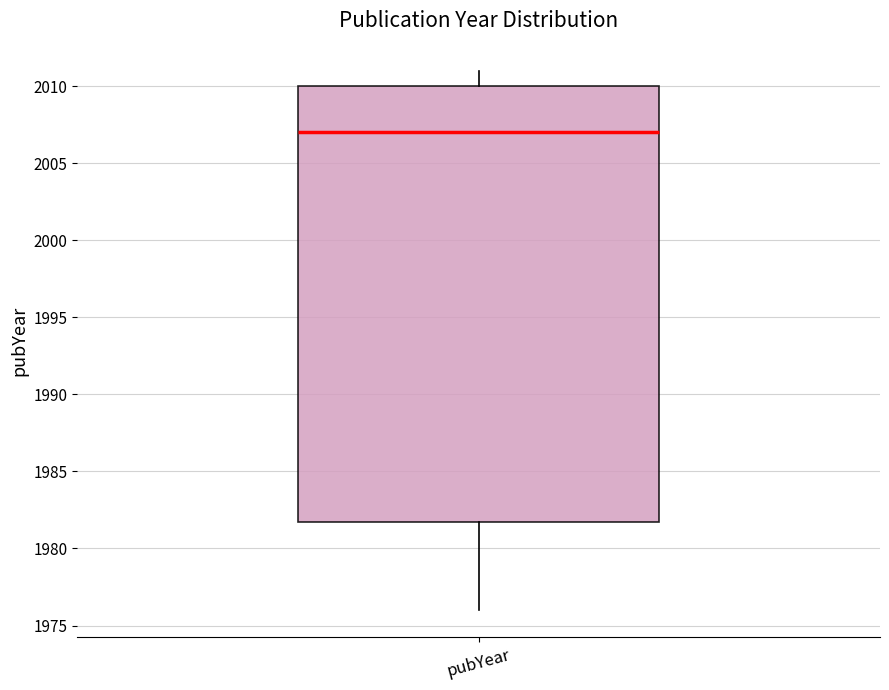

Transcribe this box plot: give where the median line is, the range the box spans, and where the two whiskers end, as read against the y-axis. The values are not printed on the chart, so give them approximately, as read against the axis.

median 2007, box 1982 to 2010, whiskers 1976 to 2011